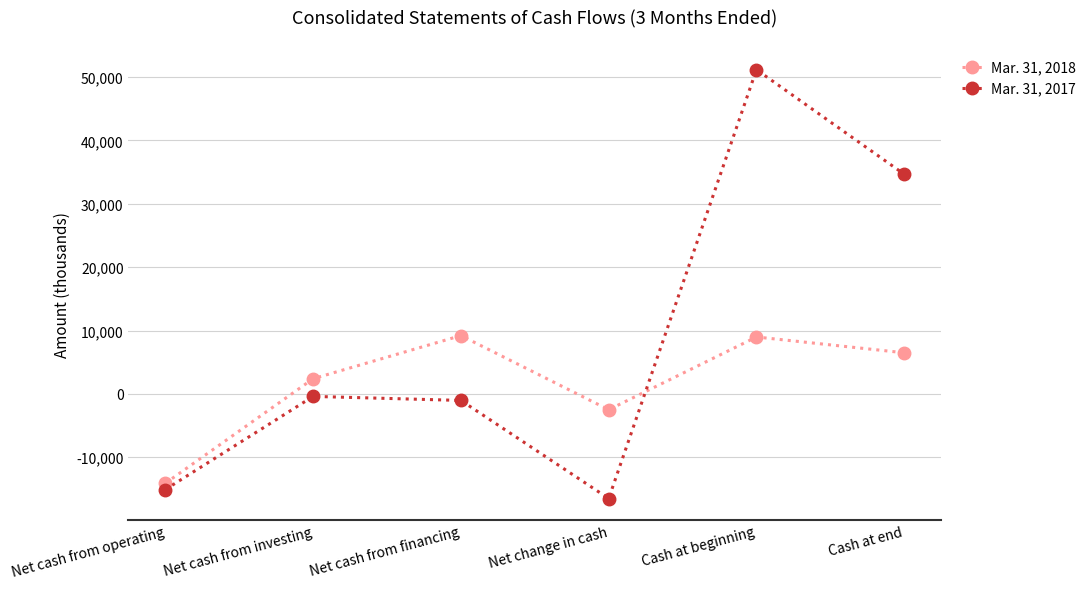

Which series has the widest spread of values?

Mar. 31, 2017